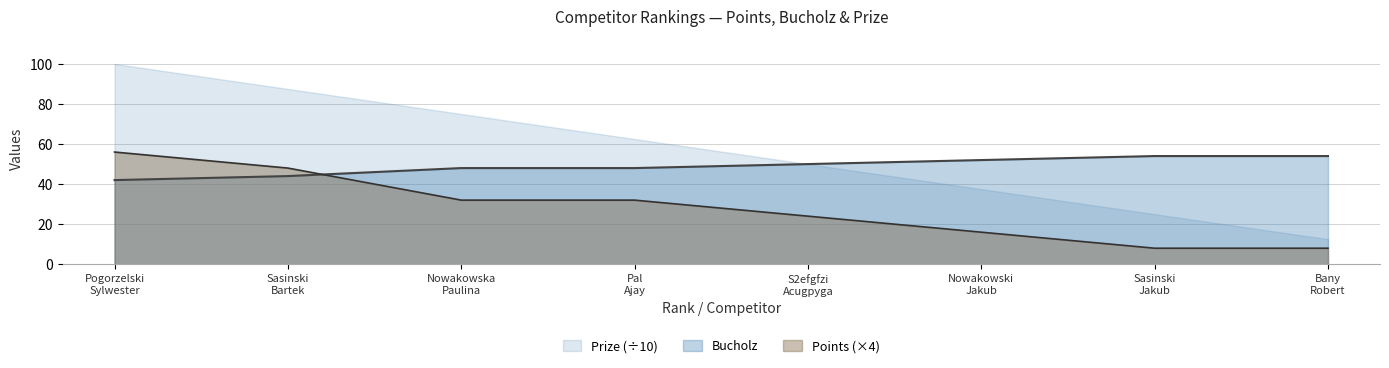

Which series has the largest total across all categories?

Prize (÷10)